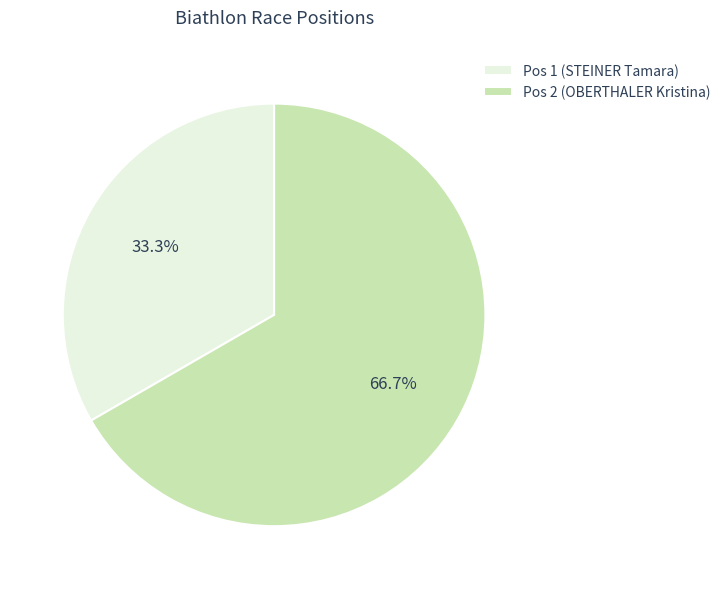

Rank the categories by value from lowest to highest.

Pos 1 (STEINER Tamara), Pos 2 (OBERTHALER Kristina)